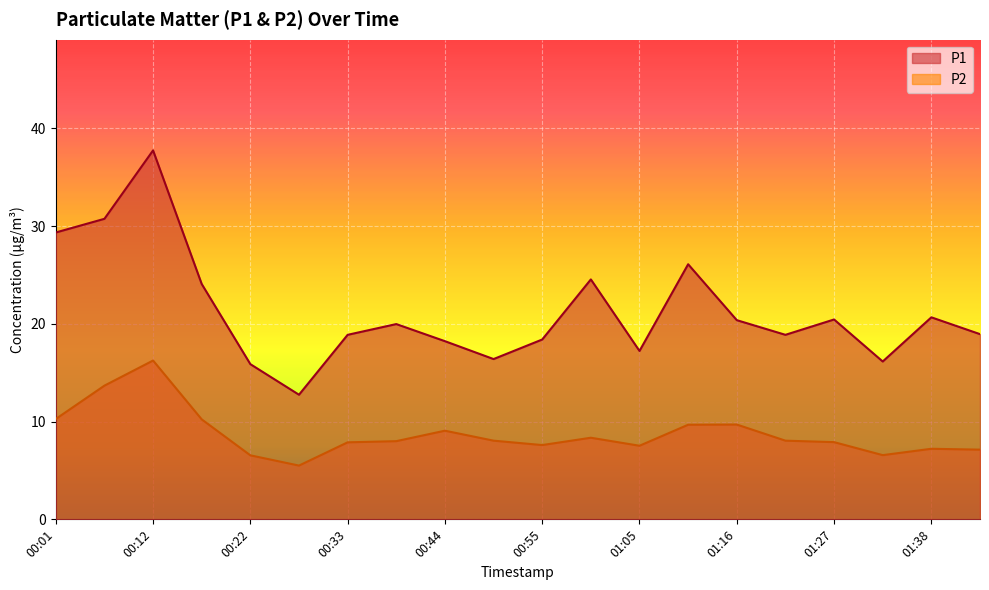

Rank the categories by P2 value from lowest to highest.

00:28, 00:22, 01:32, 01:43, 01:38, 01:05, 00:55, 00:33, 01:27, 00:39, 00:49, 01:21, 01:00, 00:44, 01:11, 01:16, 00:17, 00:01, 00:06, 00:12